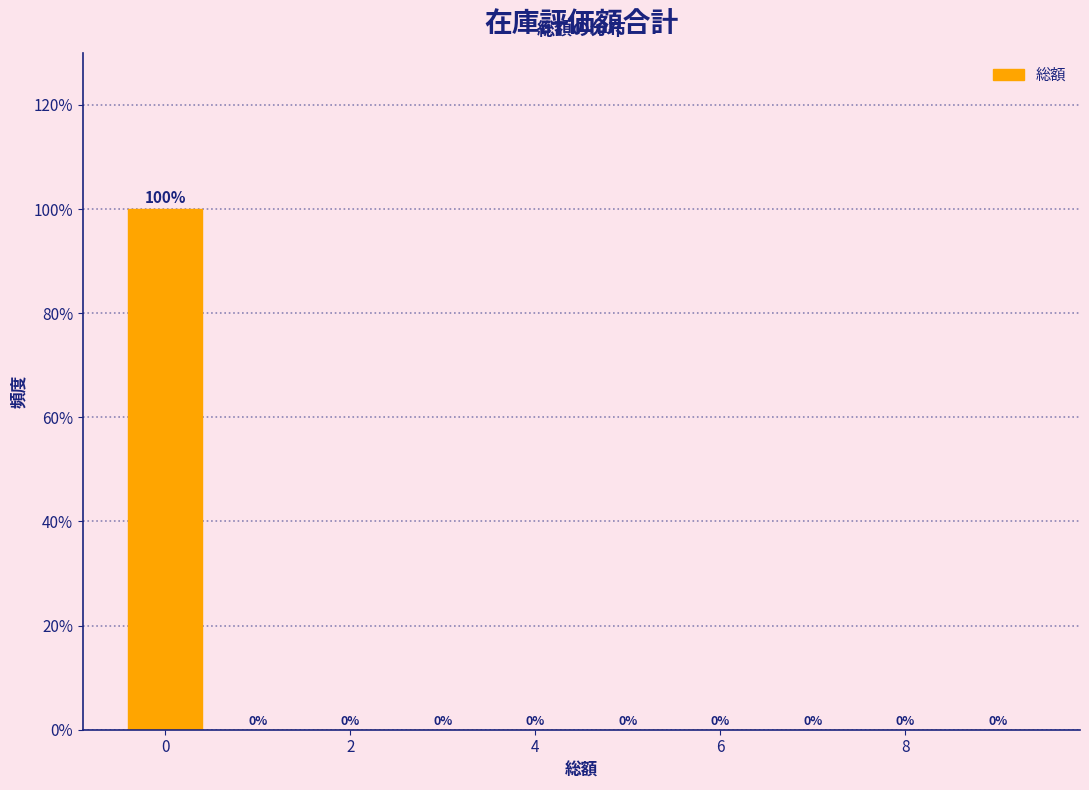

What is the height of the bar covering -0.5 to 0.5 on the x-axis? The bar edges are not printed on the chart, so give them approximately, as read against the axis.

100